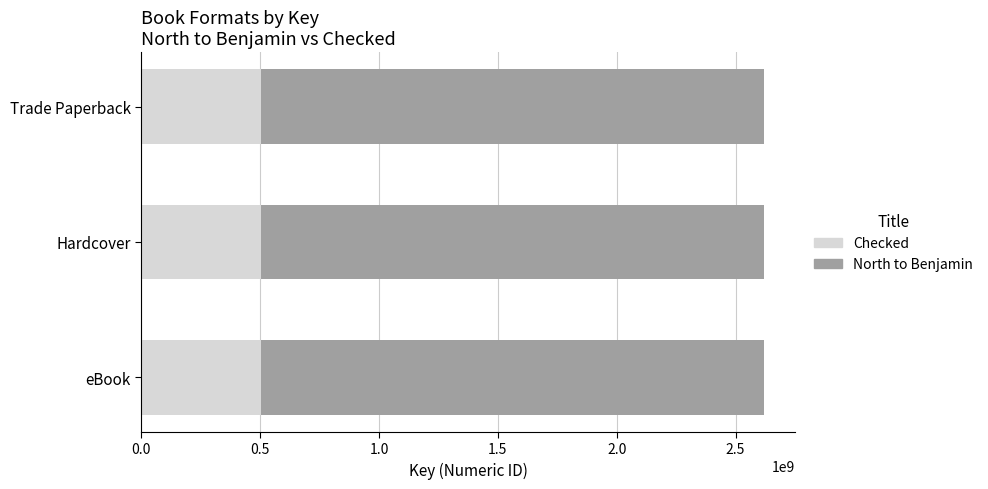

What is the average value of the Checked series?

501434697